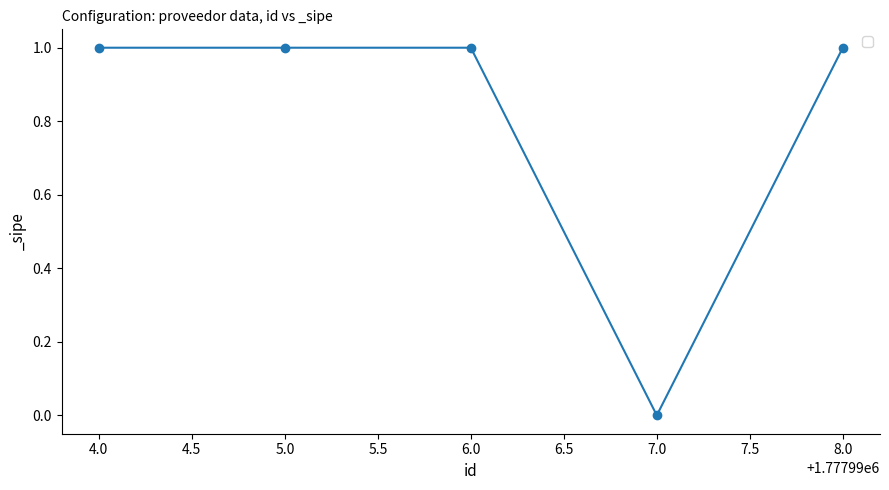

How many values are below 1?

1